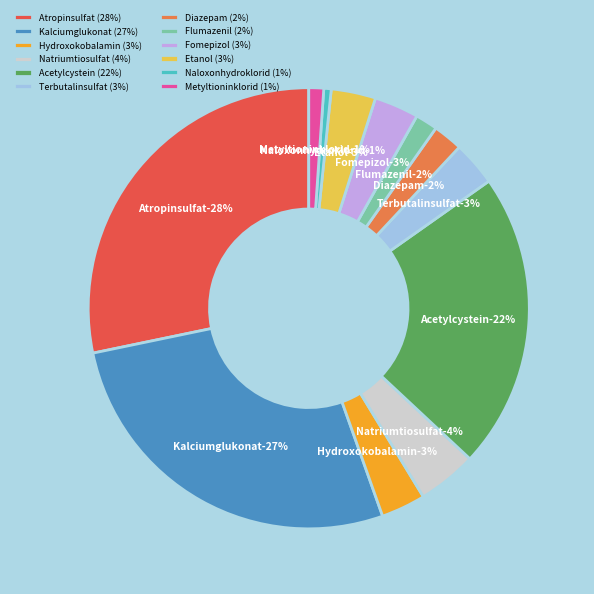

To the nearest percent, what is the difference between the Metyltioninklorid and Terbutalinsulfat slice percentages?

2%